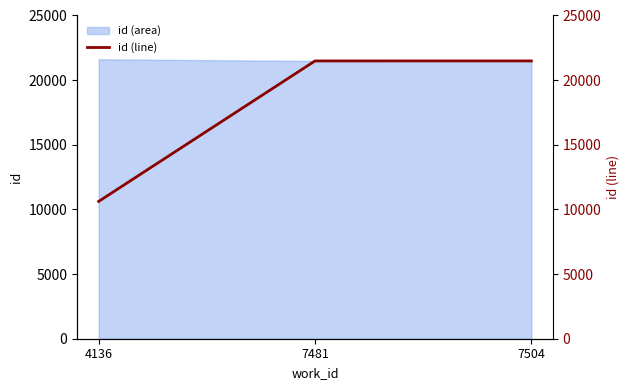

Does the chart display data point markers on the line(s)?

No